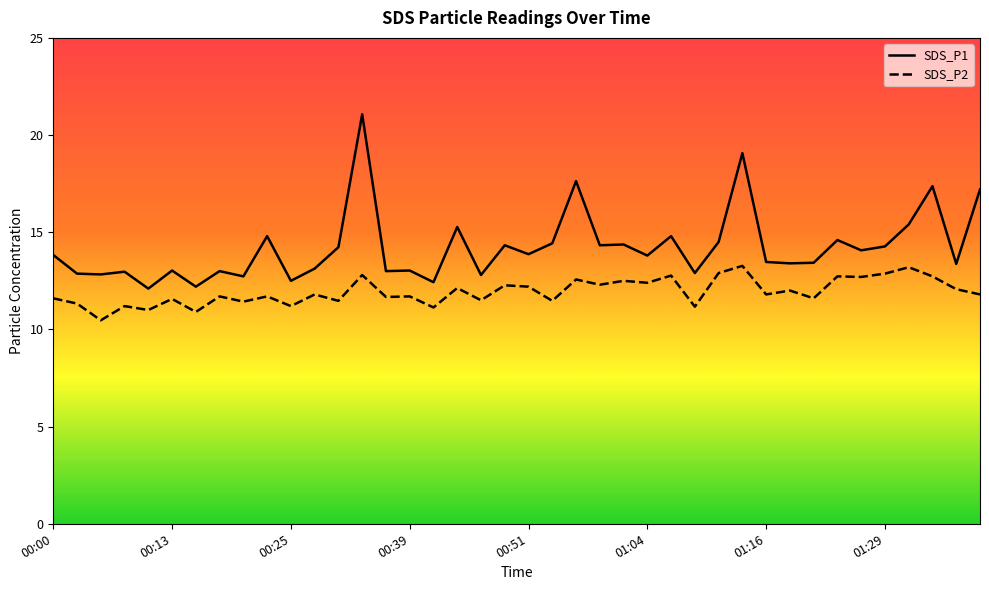

True or false: SDS_P1 has a value of 14.3 at 00:59.

True